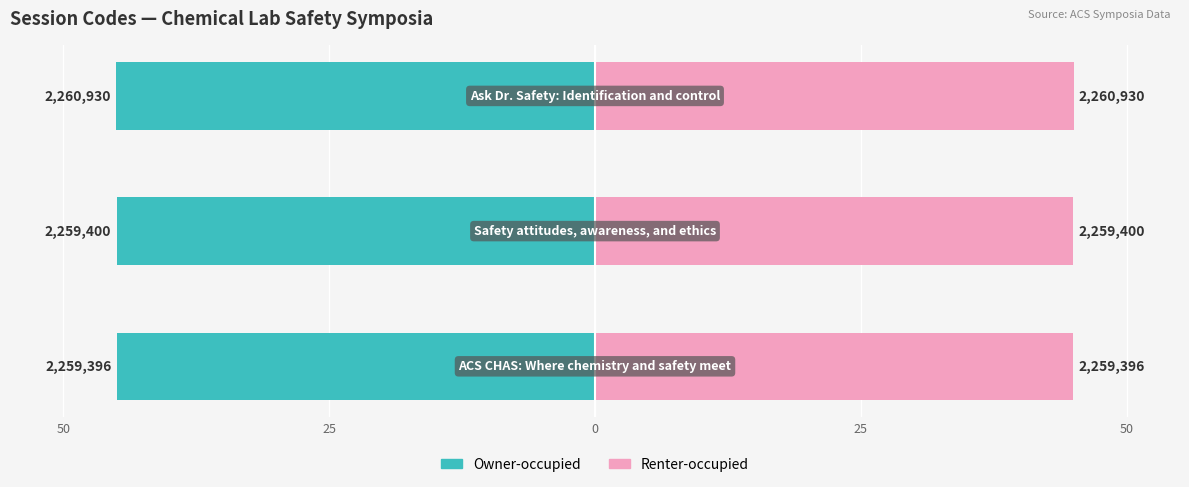

Which series changed the most between 50 and 0?

Owner-occupied